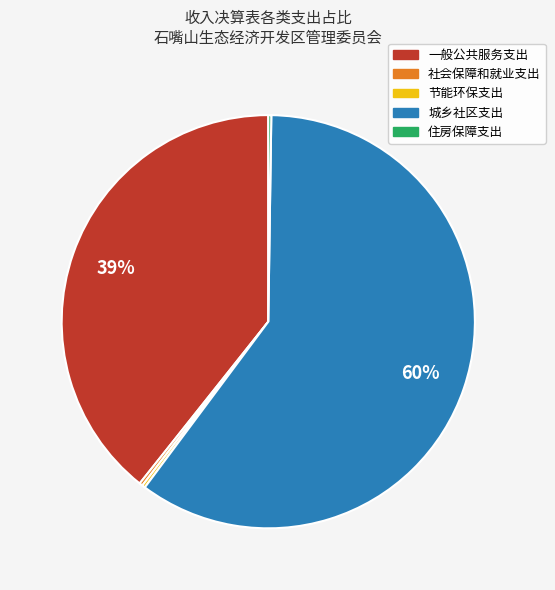

What is the largest slice in the pie chart?

城乡社区支出